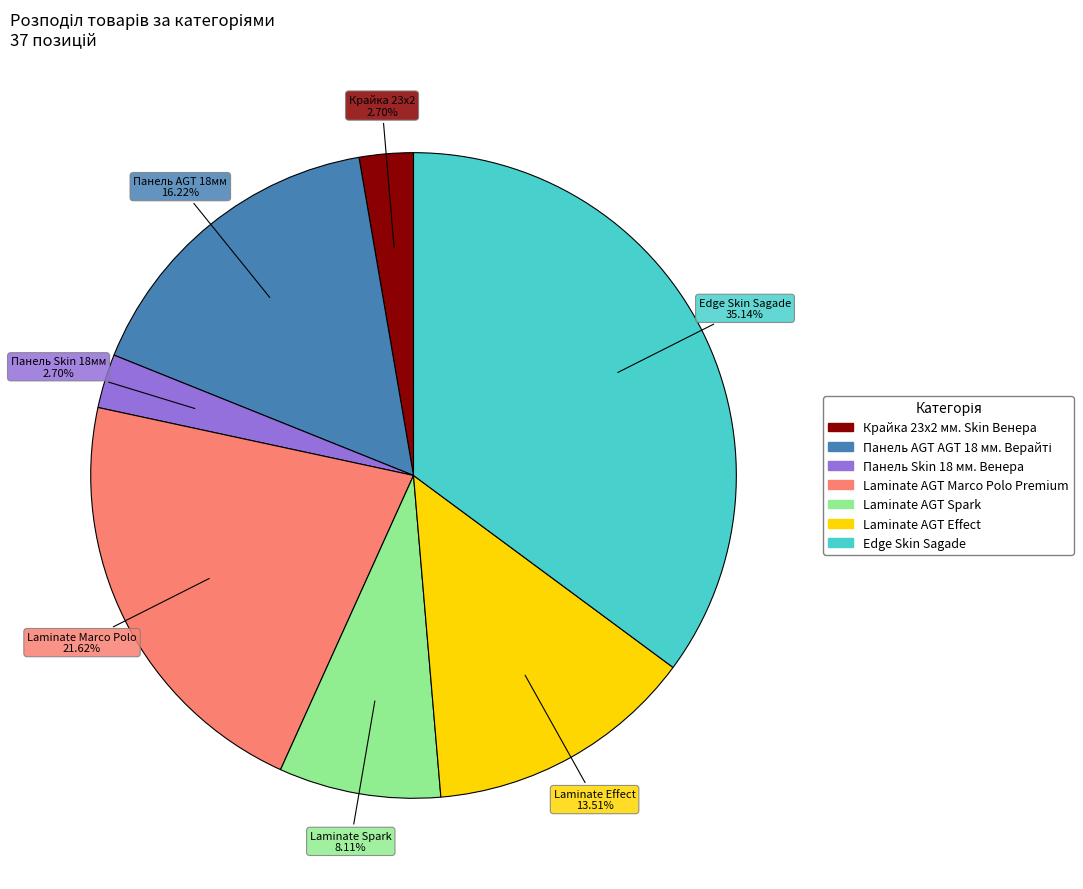

How many slices are in this pie chart?

7